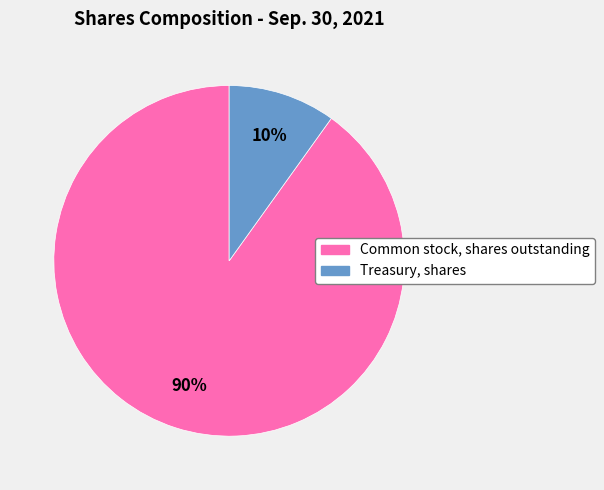

Which slice represents more than half of the pie?

Common stock, shares outstanding